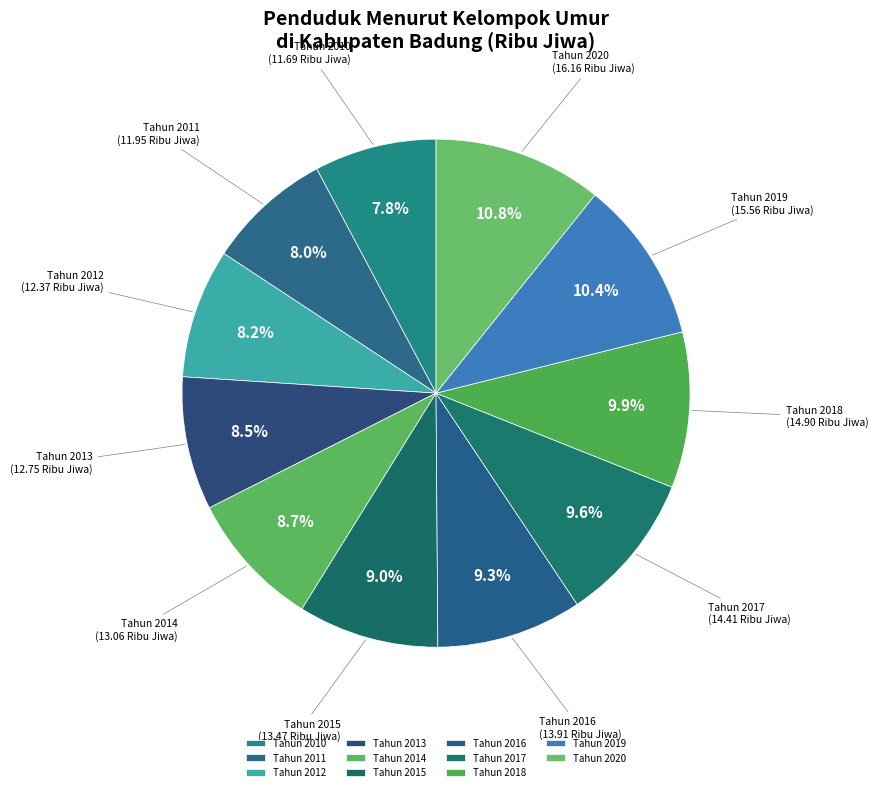

To the nearest percent, what is the average slice percentage?

9%